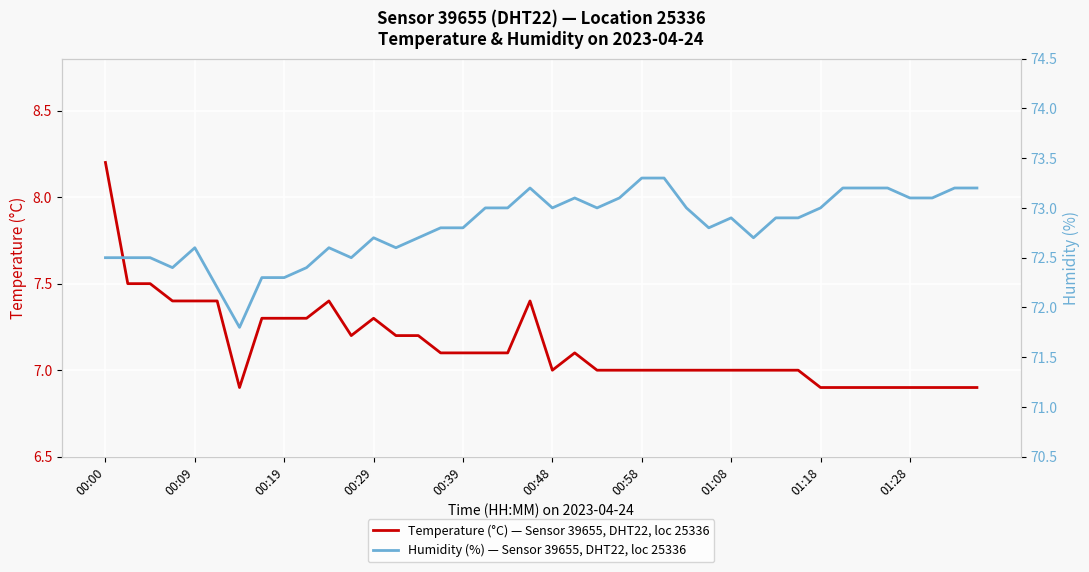

At how many categories does at least one series exceed 65?

40